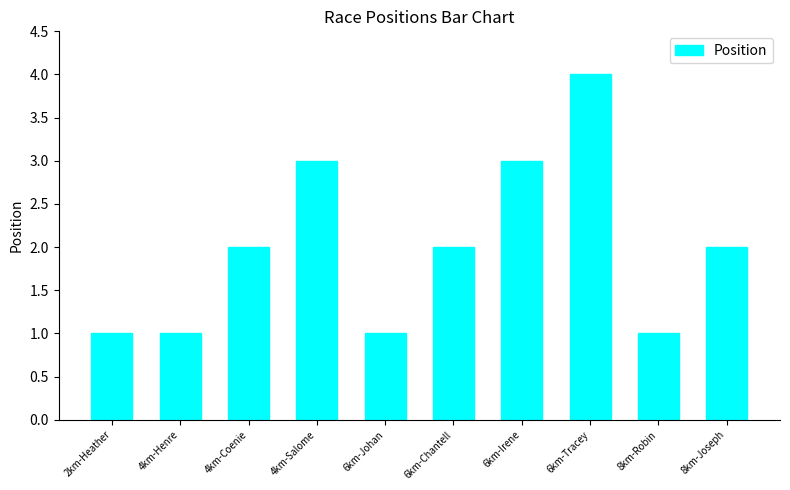

Is it true that the value at 2km-Heather is 0?

False